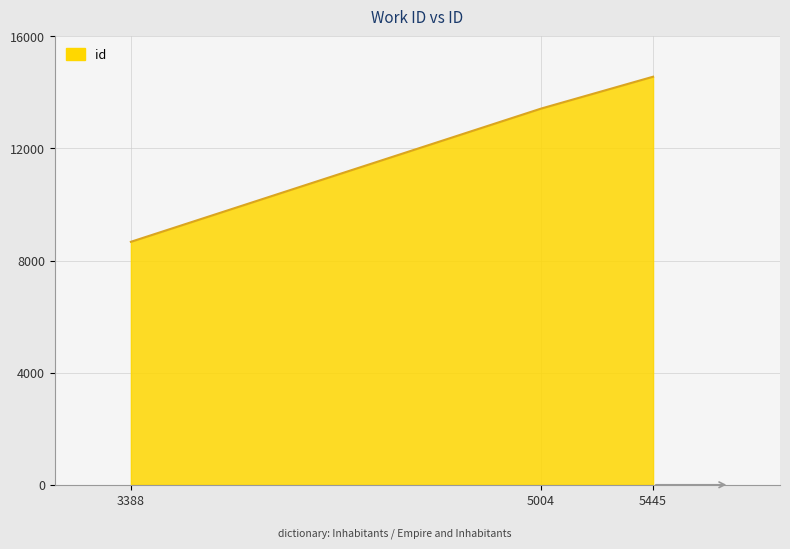

Reading left to right, transcribe all the data shown in this chart.

8670	13424	14561